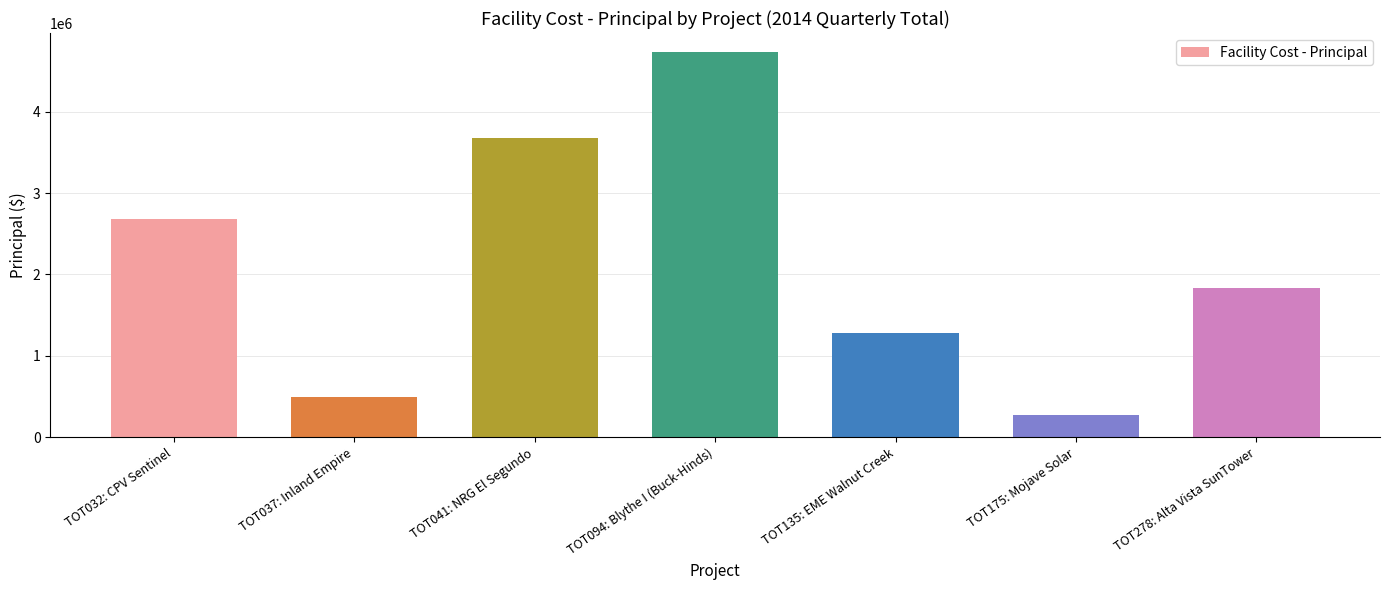

What position from the right is TOT041: NRG El Segundo?

5